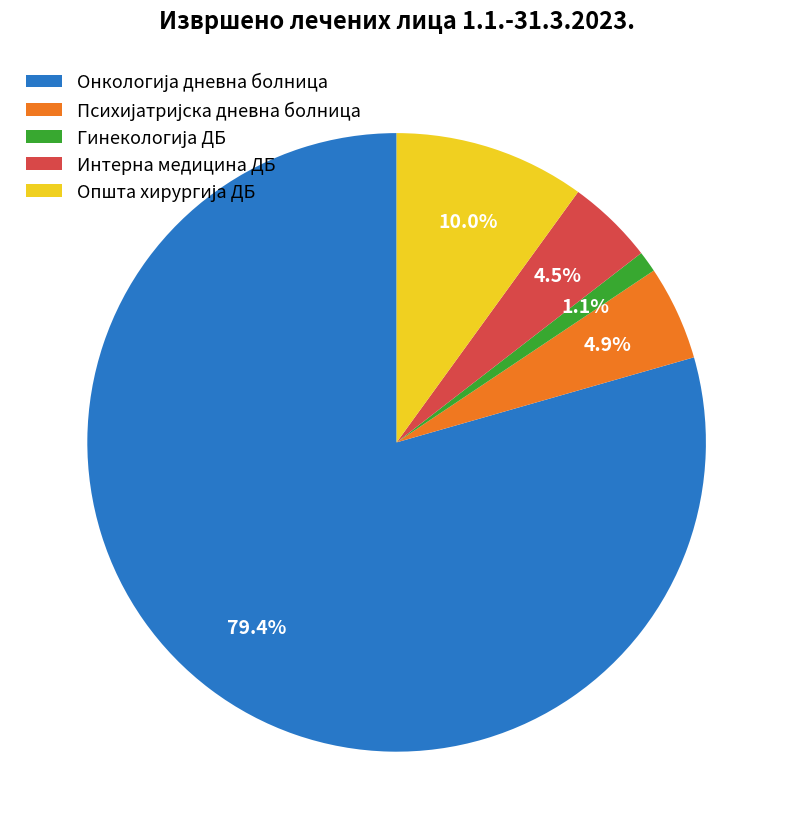

How much of the chart is everything except Интерна медицина ДБ?

95.5%